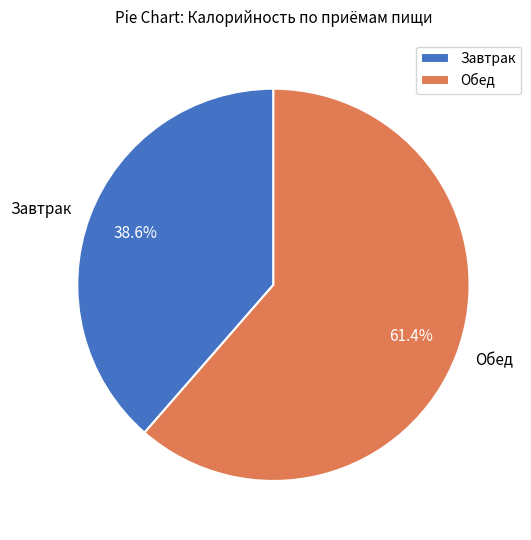

What is the ratio of the value at Завтрак to the value at Обед?

0.6